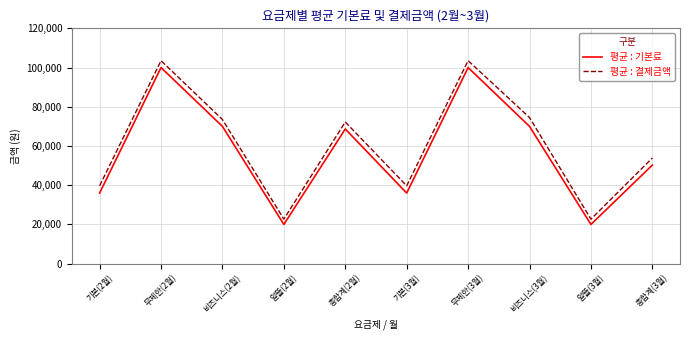

What is the approximate value of 평균 : 결제금액 at 무제한(3월)?

103500.0